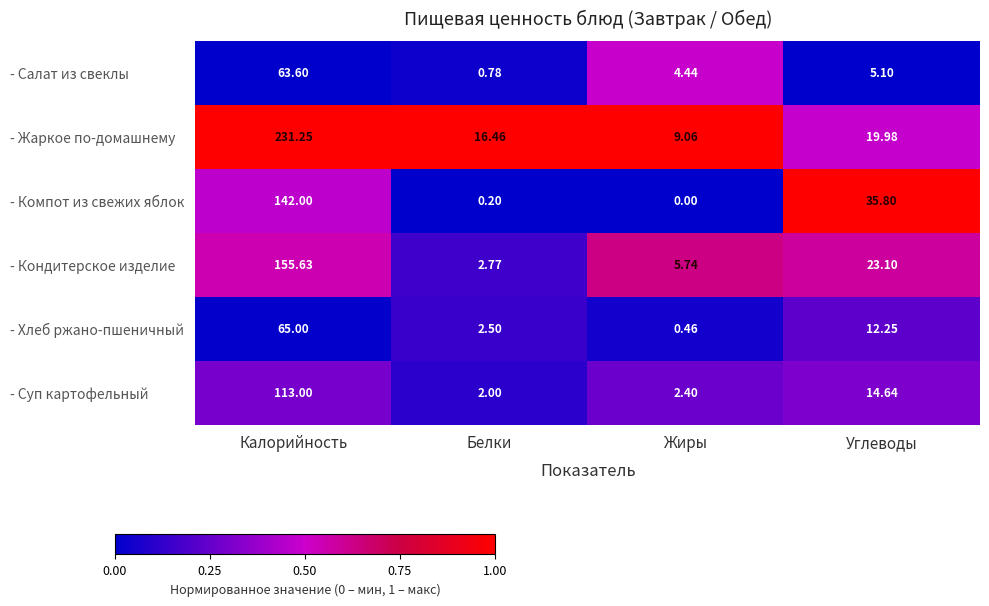

Is the value of - Жаркое по-домашнему at Углеводы greater than the value of - Компот из свежих яблок at Белки?

Yes